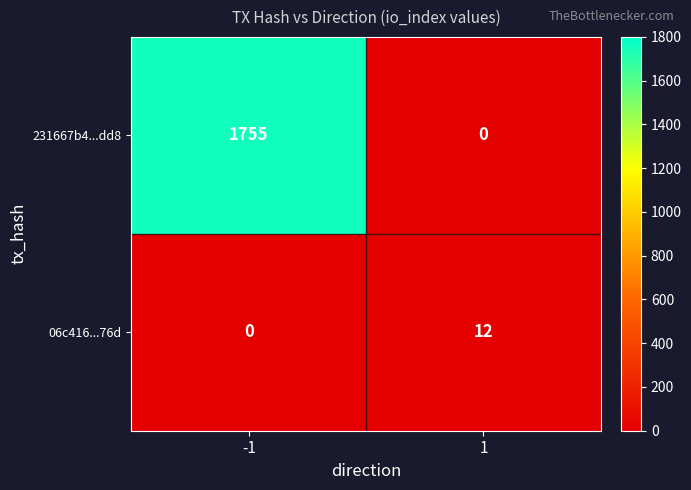

What is the total value across all series at 1?

12